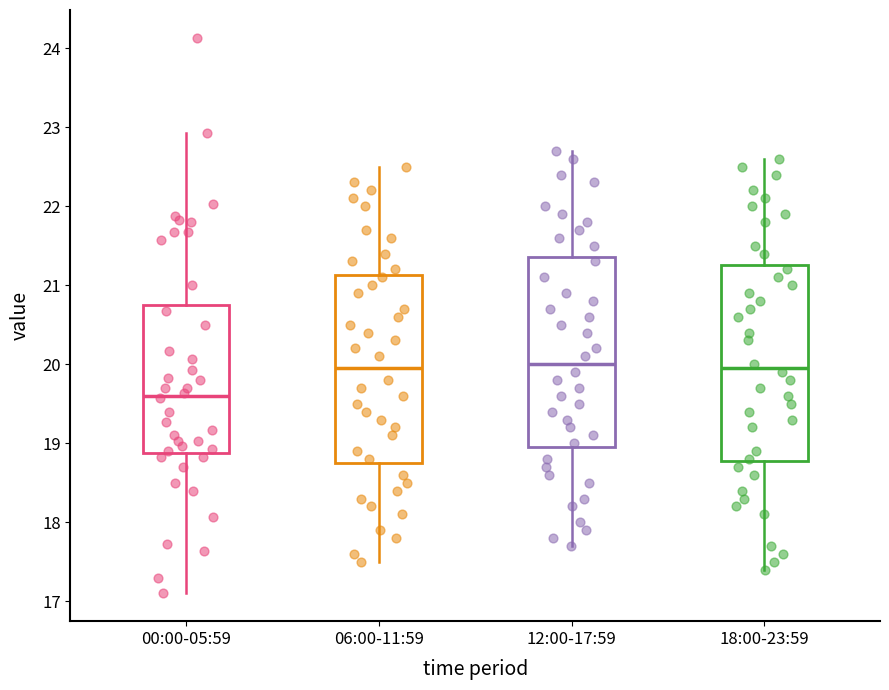

Reading left to right, read every box against the y-axis: the position of its median line, the range the box covers, and the ends of its whiskers. The values are not printed on the chart, so give them approximately, as read against the axis.

00:00-05:59: median 19.6, box 18.9 to 20.8, whiskers 17.1 to 22.9
06:00-11:59: median 20.0, box 18.8 to 21.1, whiskers 17.5 to 22.5
12:00-17:59: median 20.0, box 19.0 to 21.4, whiskers 17.7 to 22.7
18:00-23:59: median 20.0, box 18.8 to 21.3, whiskers 17.4 to 22.6